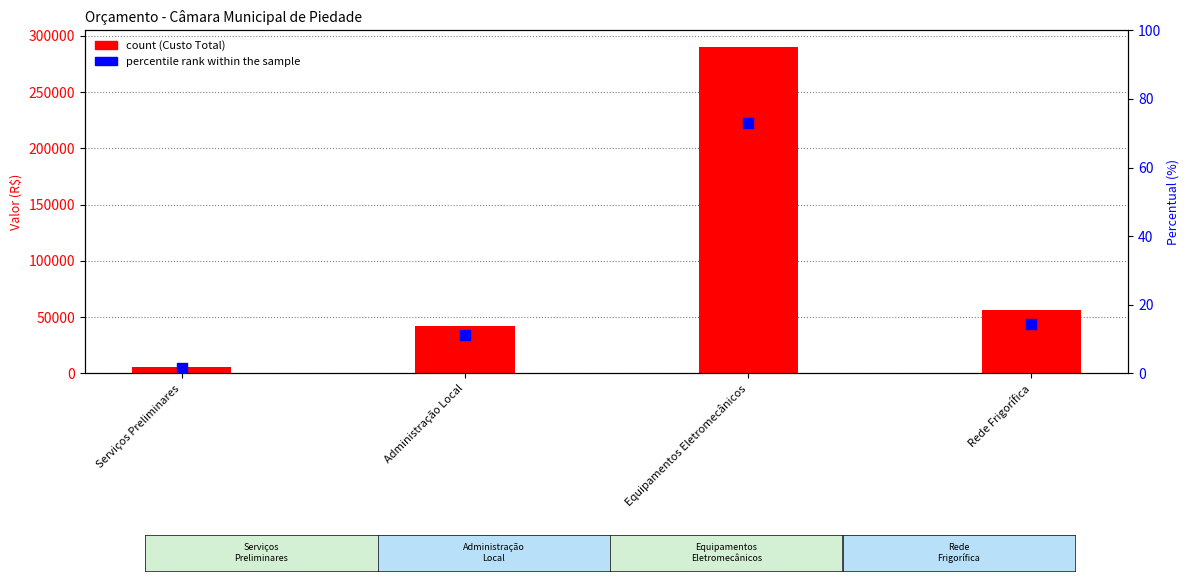

Which series has the largest Y range (max minus min)?

Custo Total